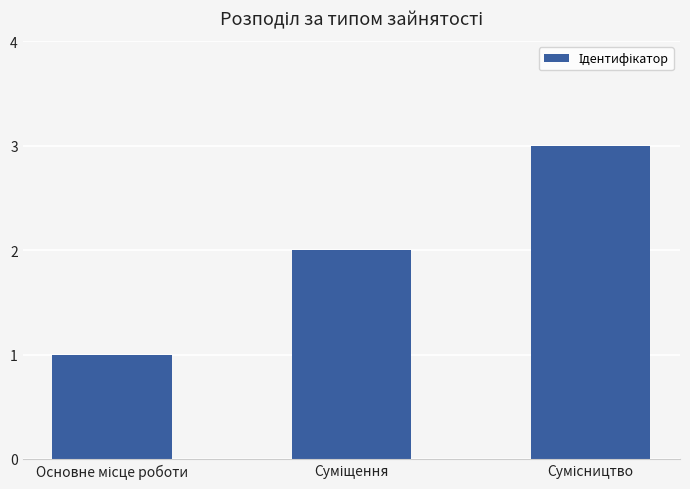

What is the difference between the maximum and minimum values?

2